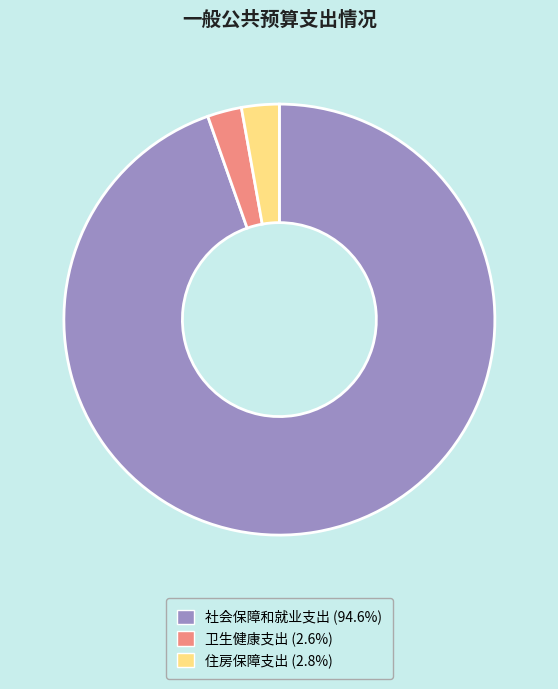

Does 社会保障和就业支出 represent more than half of the total?

Yes